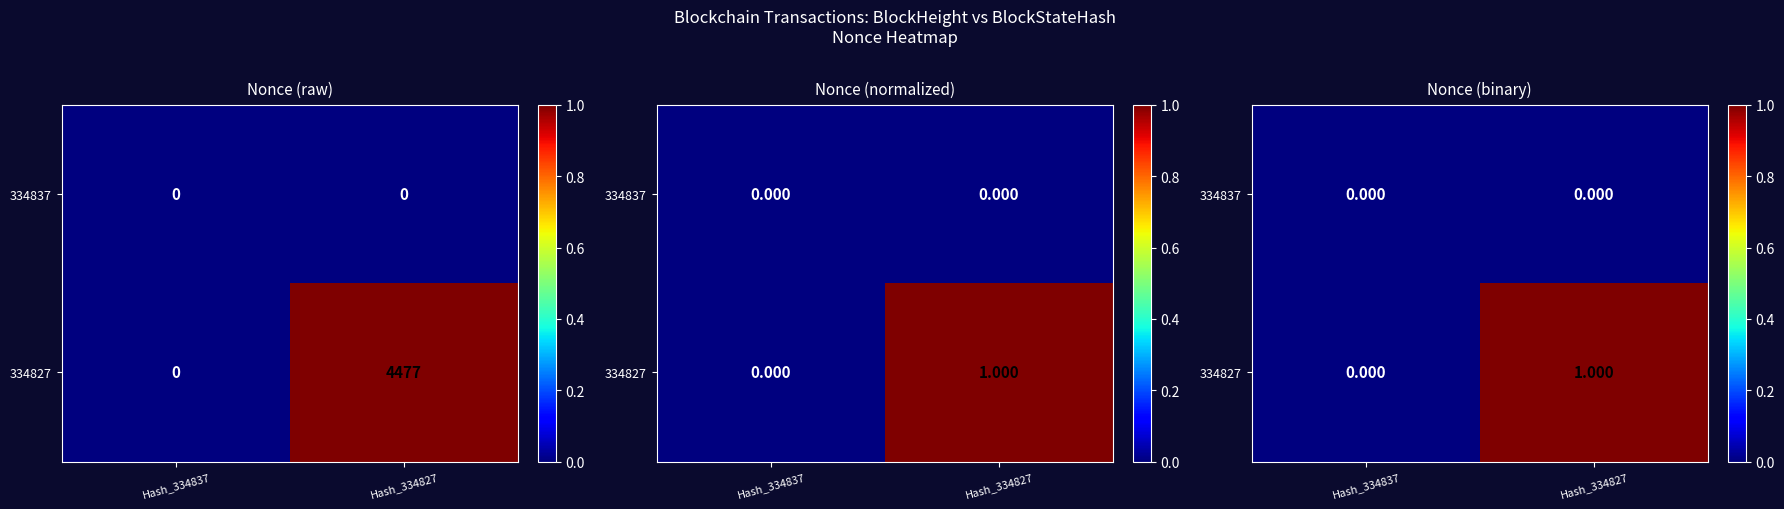

List the series in order of their overall mean, highest first.

334827, 334837